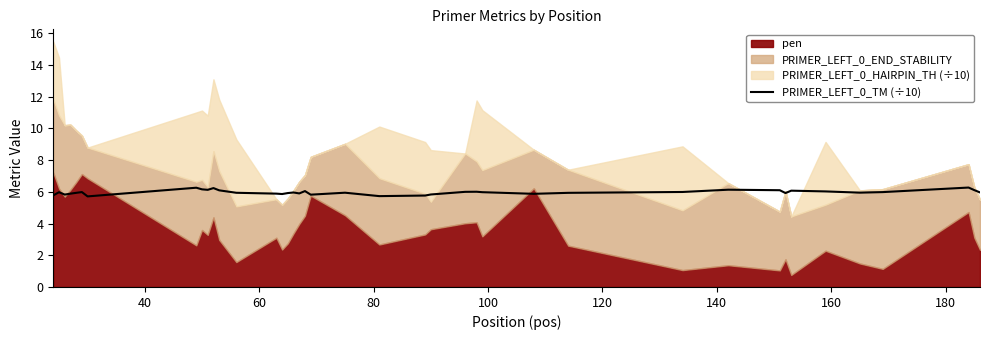

How many points are lower than both their immediate neighbors (excluding endpoints)?

10